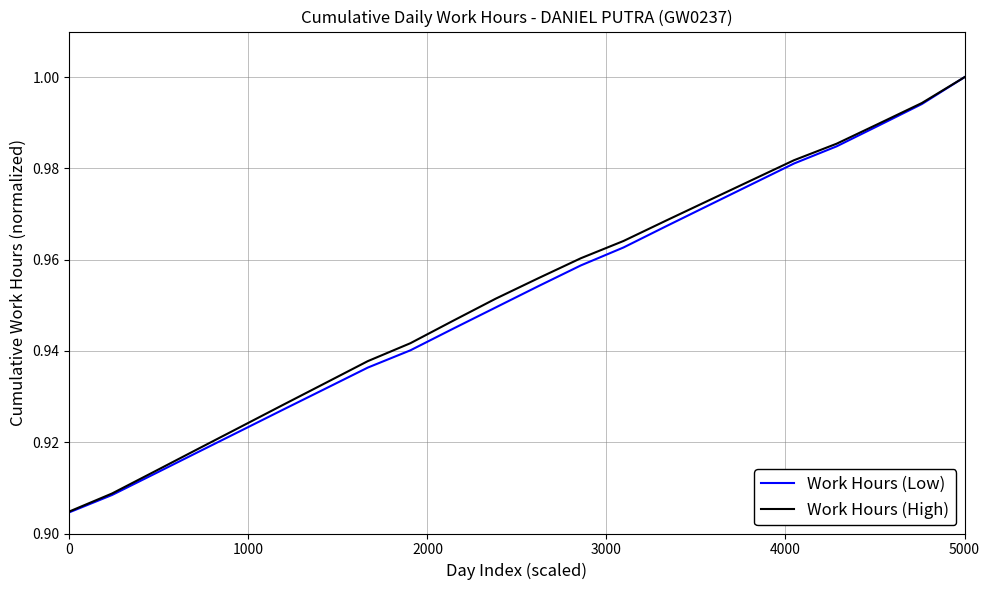

Which series has the widest spread of values?

Work Hours (Low)